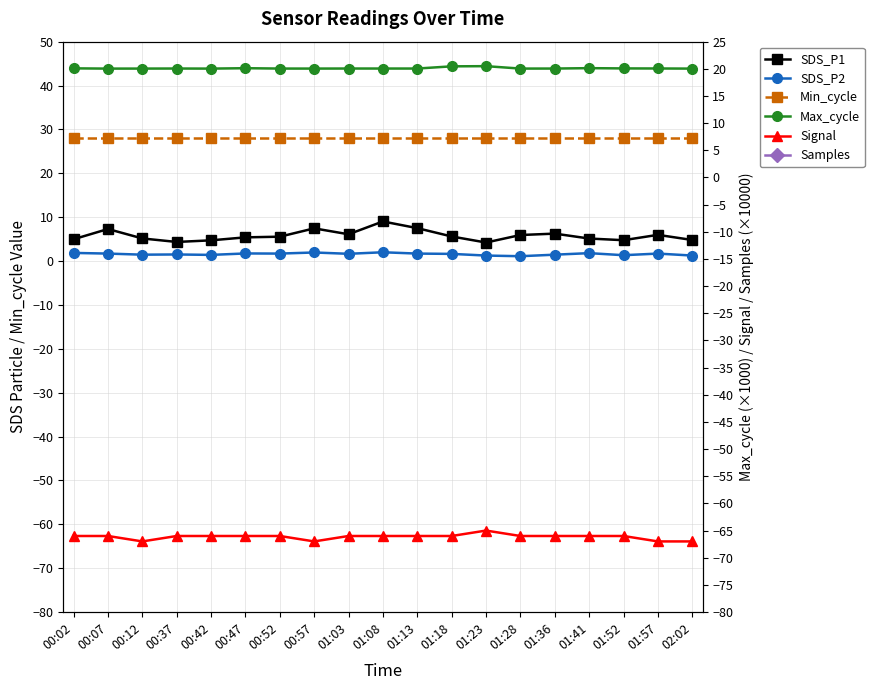

Does the chart have visible grid lines?

Yes